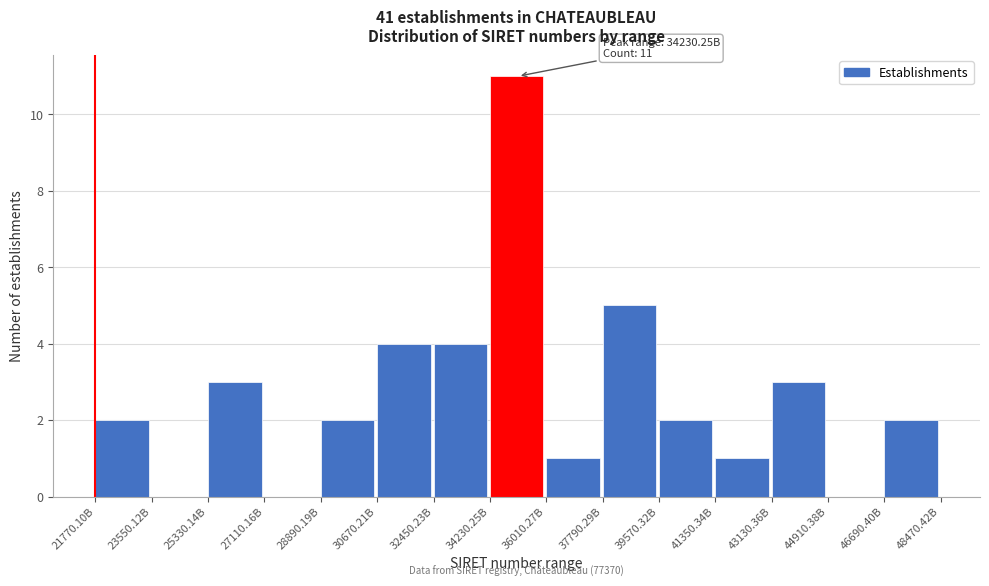

Reading left to right, what are all the values shown in this chart?

21770.10B=2	23550.12B=0	25330.14B=3	27110.16B=0	28890.19B=2	30670.21B=4	32450.23B=4	34230.25B=11	36010.27B=1	37790.29B=5	39570.32B=2	41350.34B=1	43130.36B=3	44910.38B=0	46690.40B=2